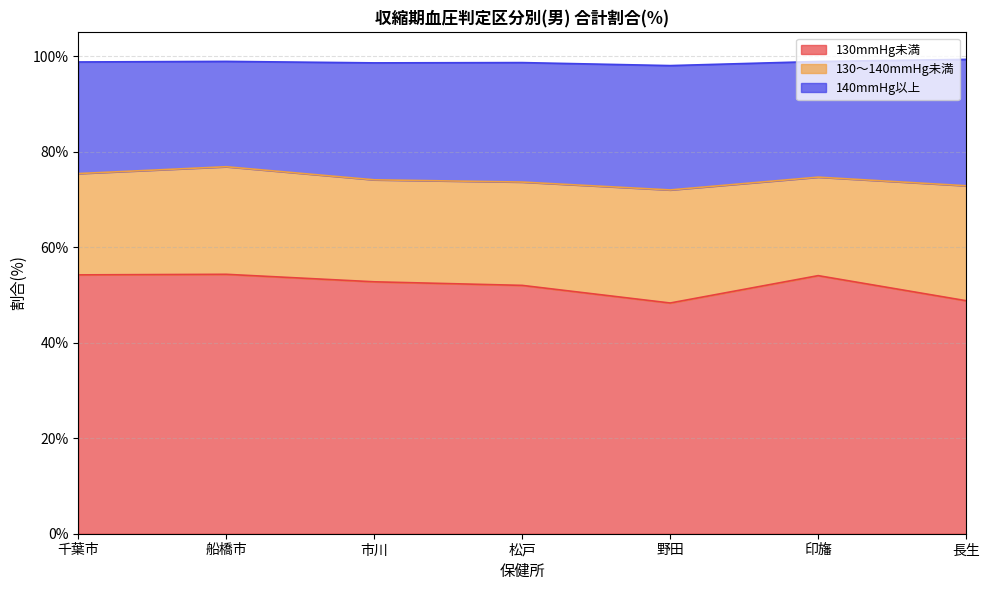

Rank the series by their maximum value, from lowest to highest.

130～140mmHg未満, 140mmHg以上, 130mmHg未満